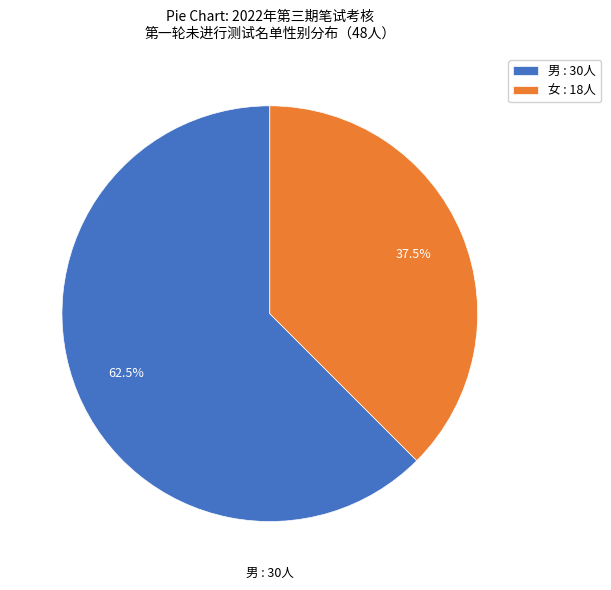

Approximately how many times larger is the value at 女 compared to 男?

0.6